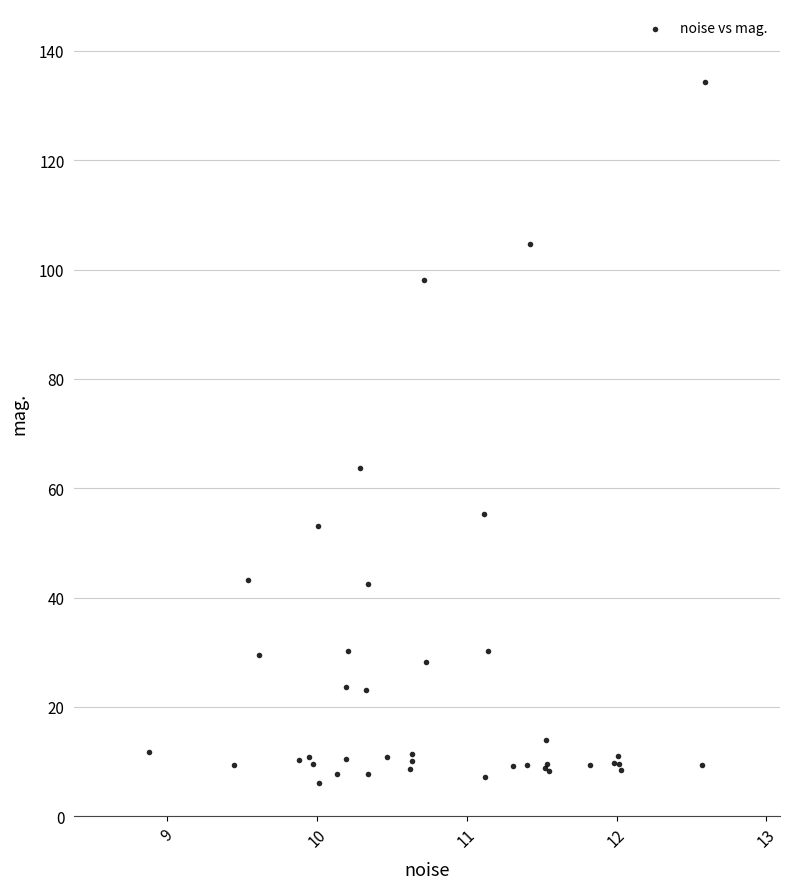

What Y value in the scatter plot is closest to 70?

63.7